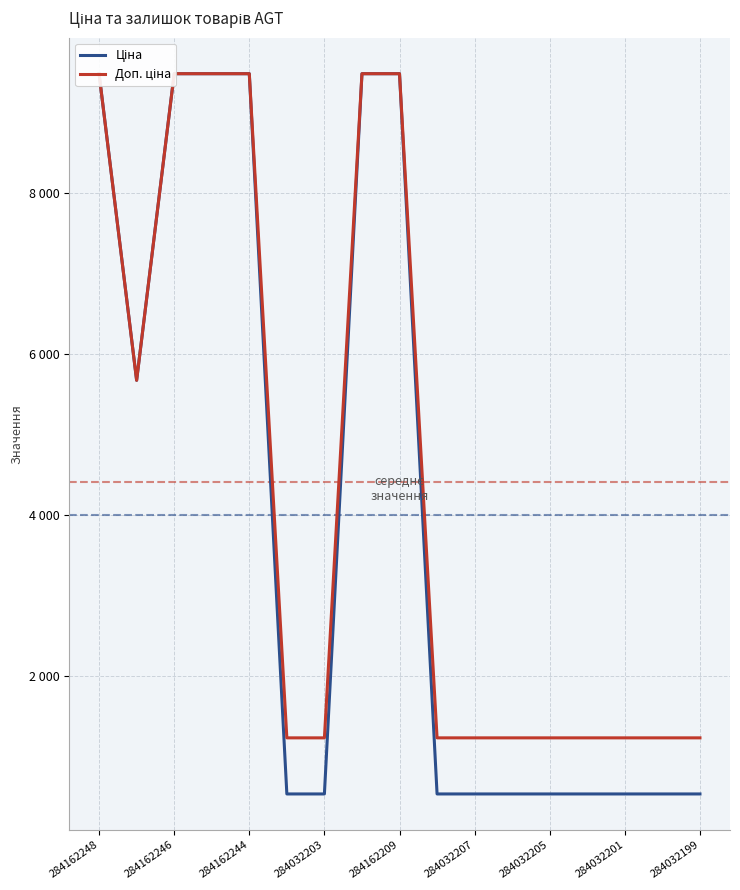

Which series changed the most between 12 and 15?

Ціна